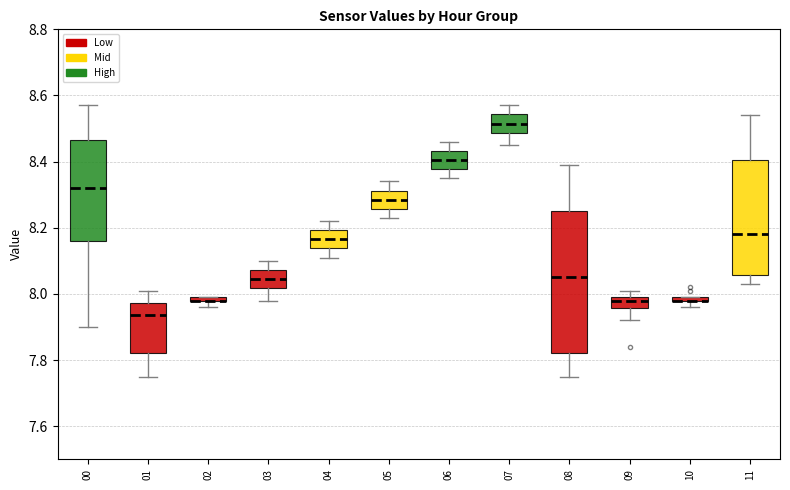

Where does the upper whisker of the box at x = 08 end on the y-axis? The values are not printed on the chart, so give them approximately, as read against the axis.

8.40